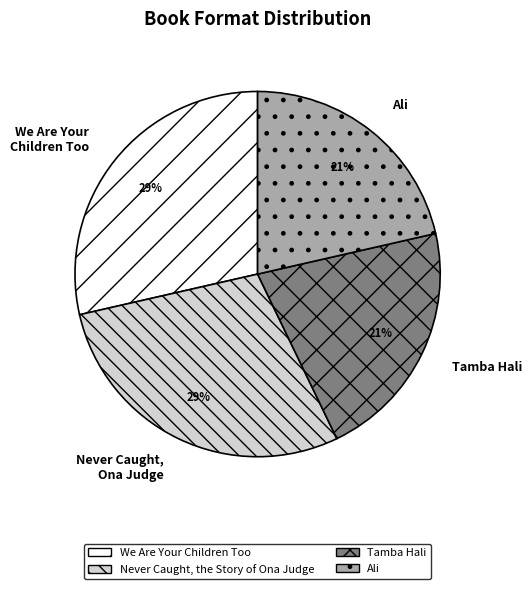

Do Ali and Tamba Hali together represent more than half of the pie?

No